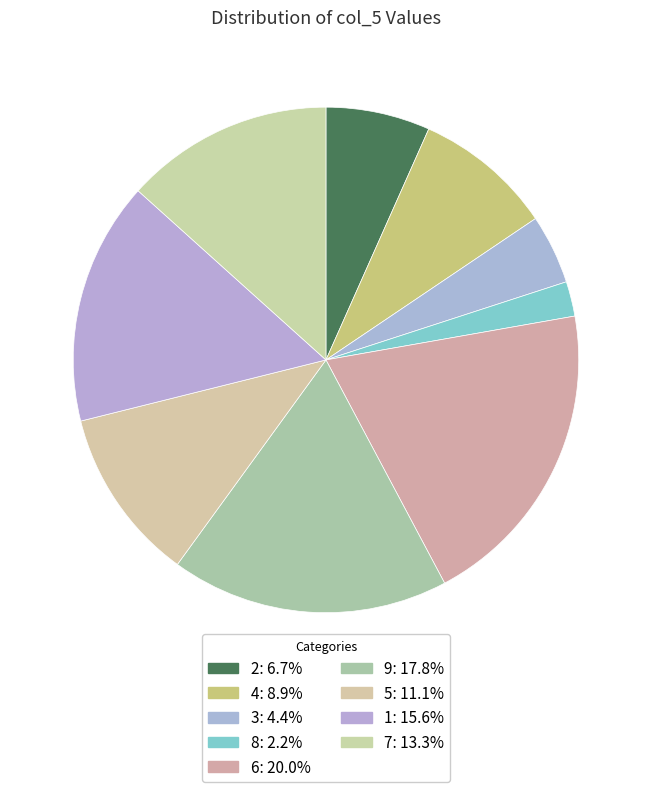

How many segments does this pie chart have?

9